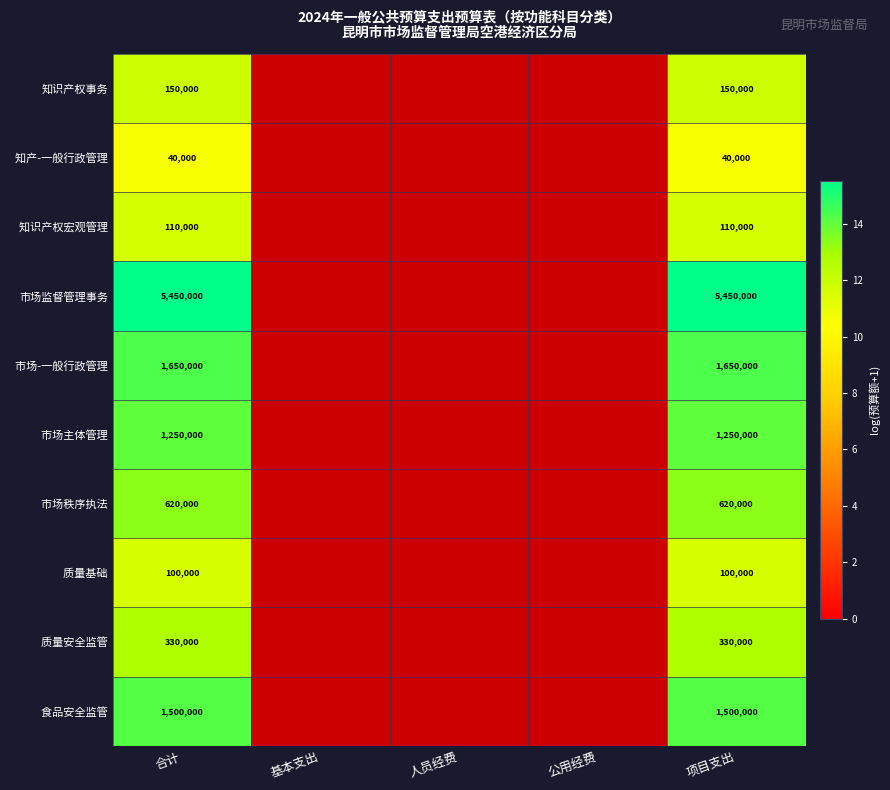

At how many categories does at least one series exceed 12?

2